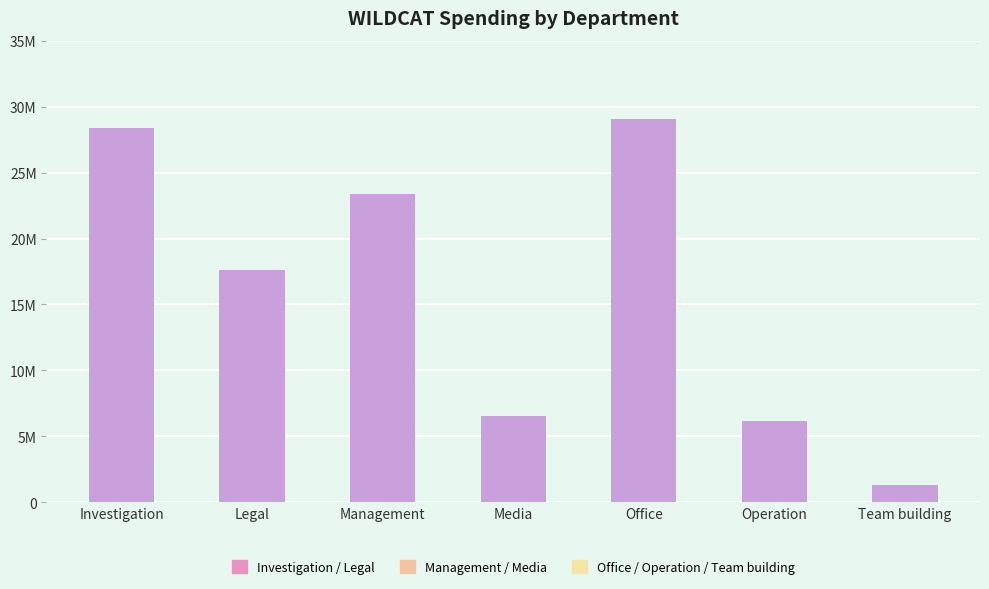

True or false: the data shows 2296433 at Media.

False